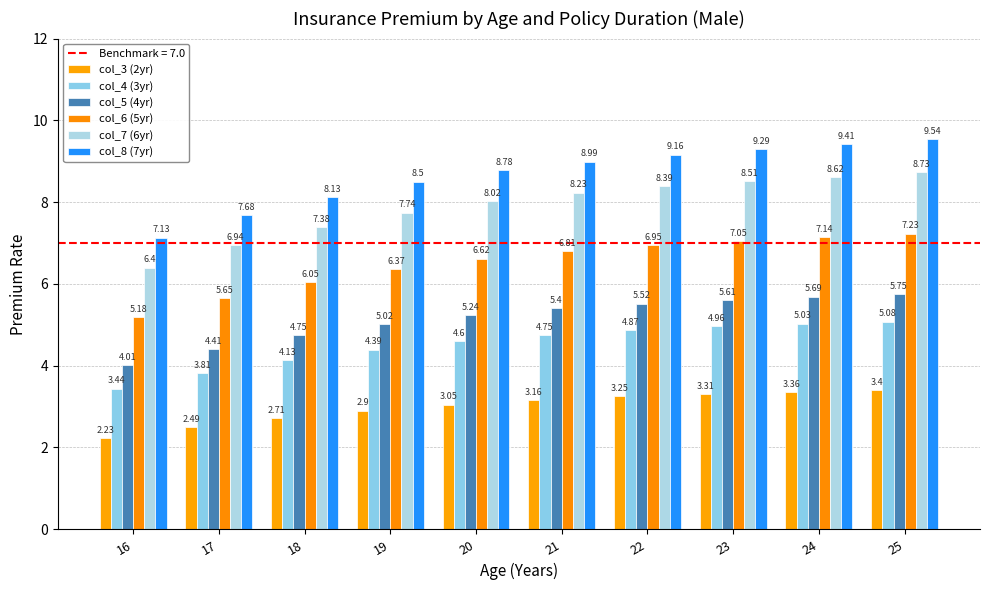

What is the total value across all series at 19?

34.9